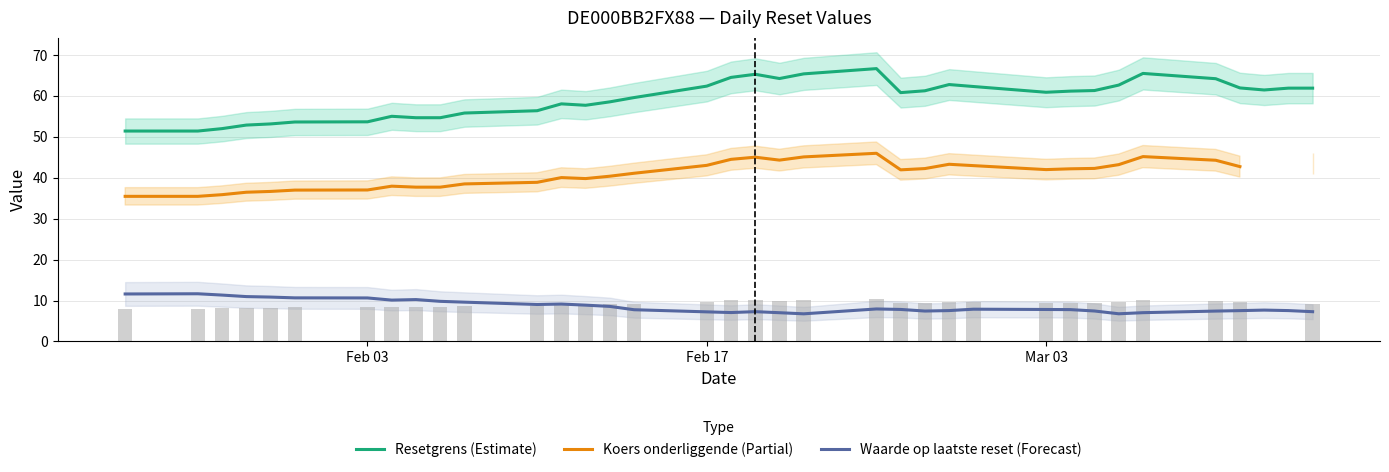

What is the sum of all Waarde op laatste reset (Forecast) values?

308.9